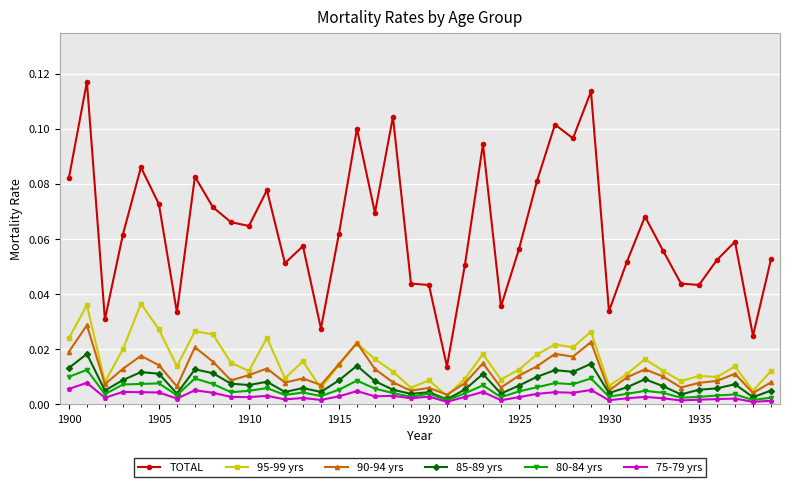

Rank the series by their maximum value, from lowest to highest.

75-79 yrs, 80-84 yrs, 85-89 yrs, 90-94 yrs, 95-99 yrs, TOTAL